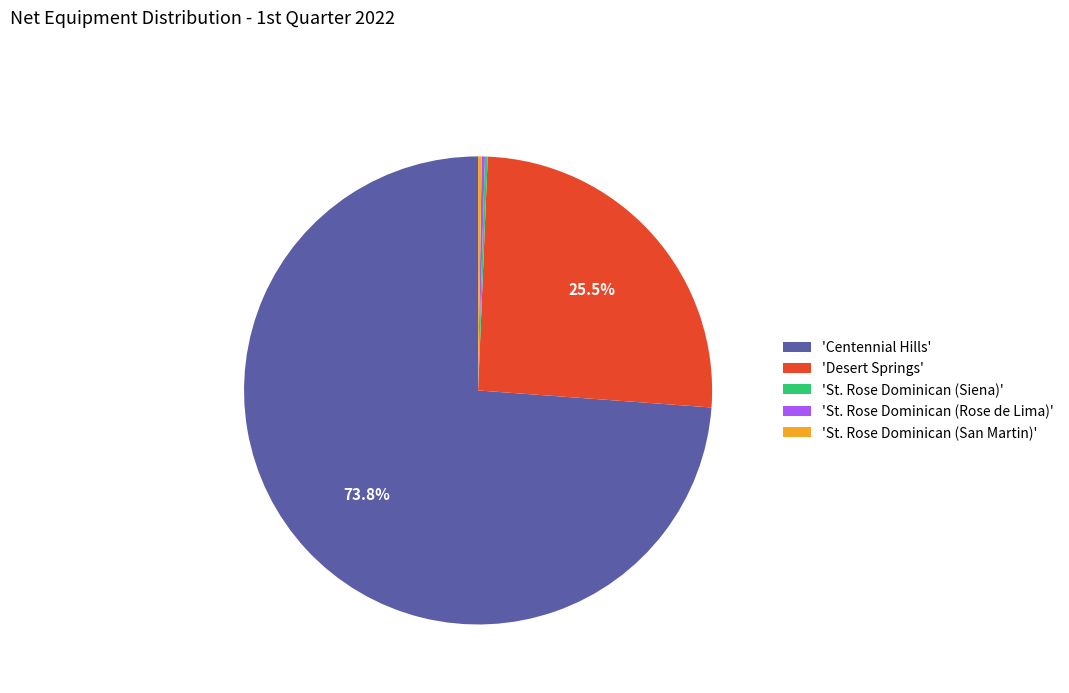

Which category has the biggest portion of the pie?

'Centennial Hills'